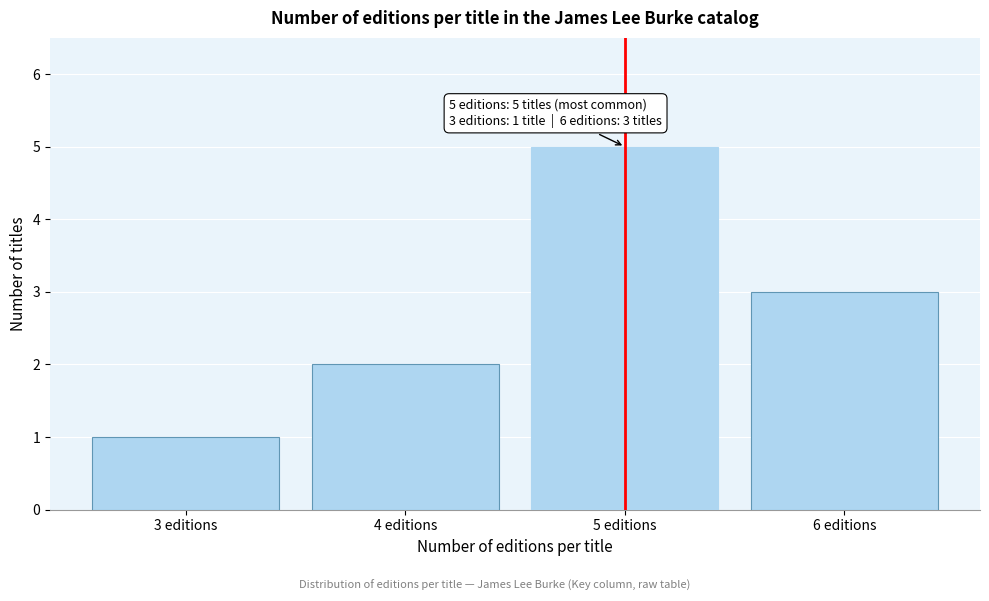

Reading left to right, transcribe all the data shown in this chart.

1	2	5	3